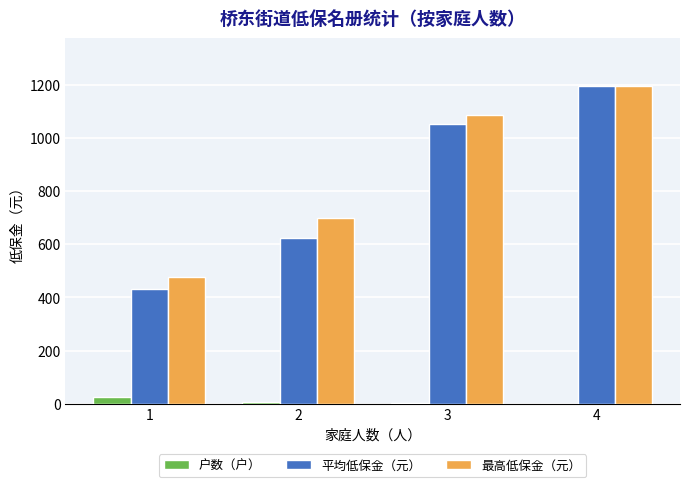

What is the total value across all series at 4?

2391